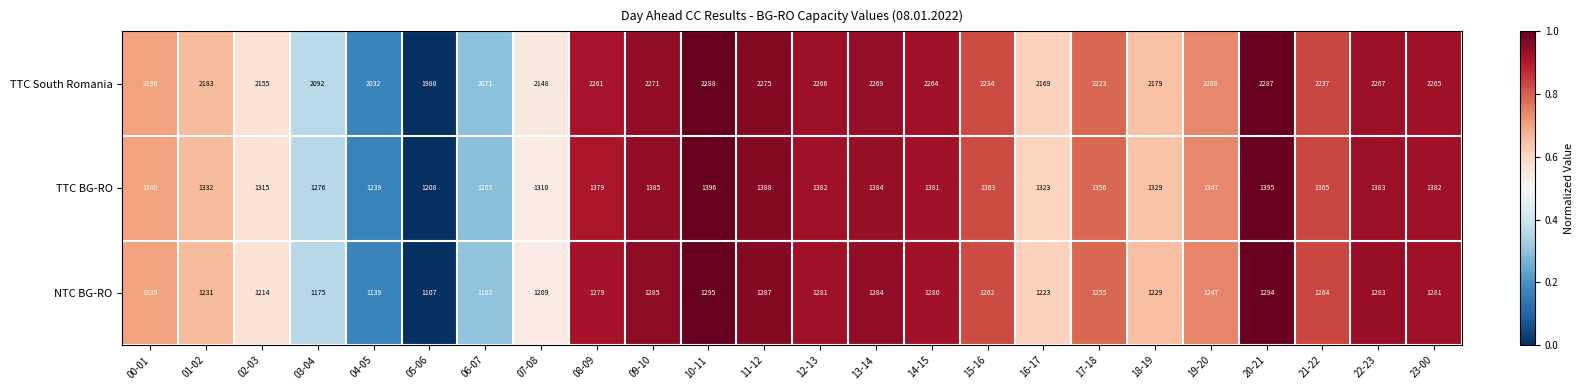

What is the average value of the NTC BG-RO series?

1242